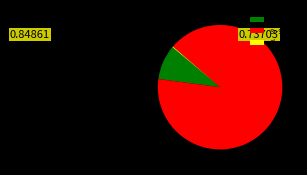

The H-3 slice represents 3% of the pie. True or false?

False